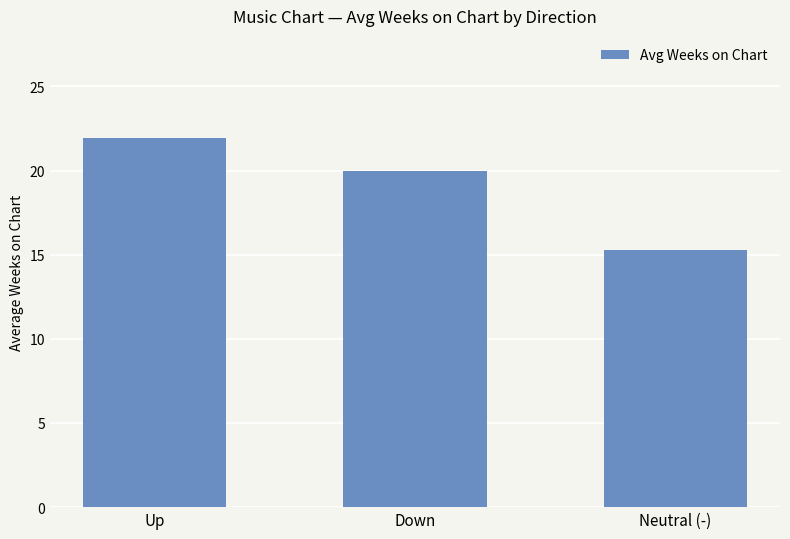

What is the value of the 2nd bar from the left?

20.0